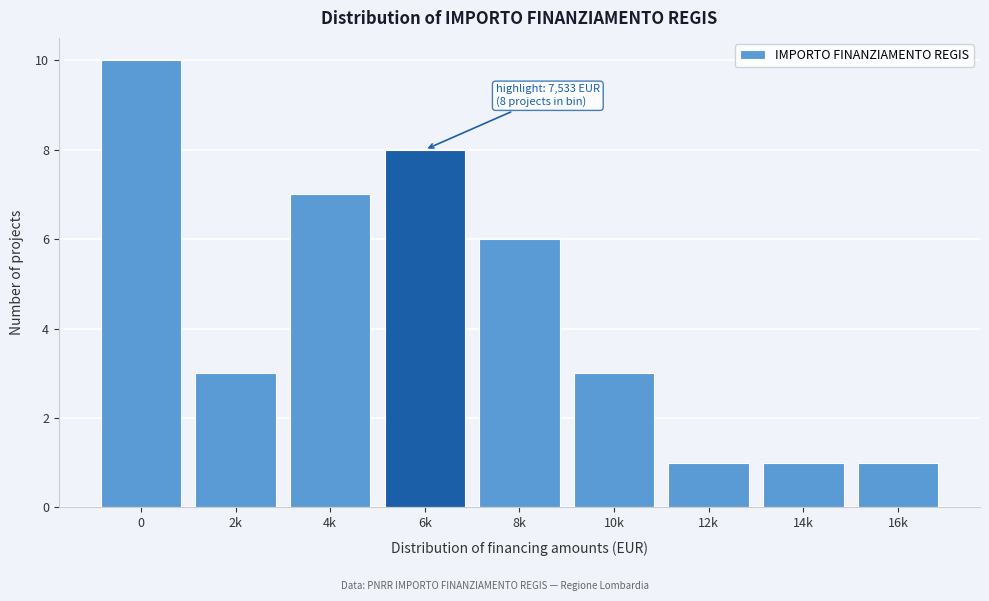

Reading left to right, list all the values displayed in this chart.

0=10	2k=3	4k=7	6k=8	8k=6	10k=3	12k=1	14k=1	16k=1